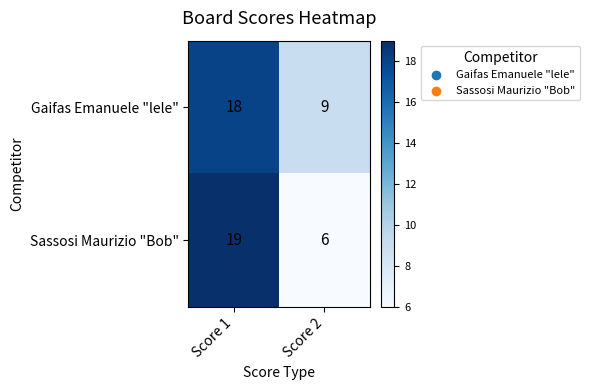

Which label corresponds to the largest value in the chart?

Score 1